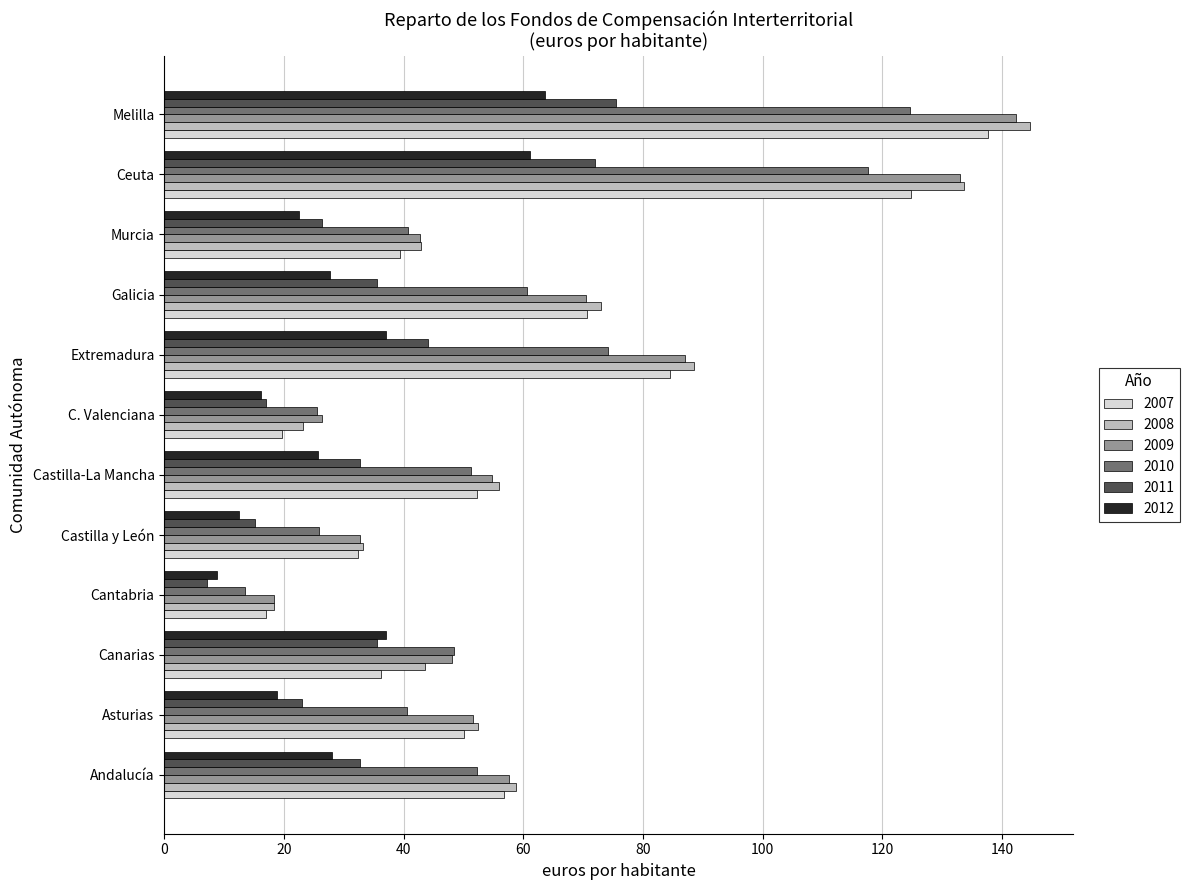

How many categories are shown in the chart?

12